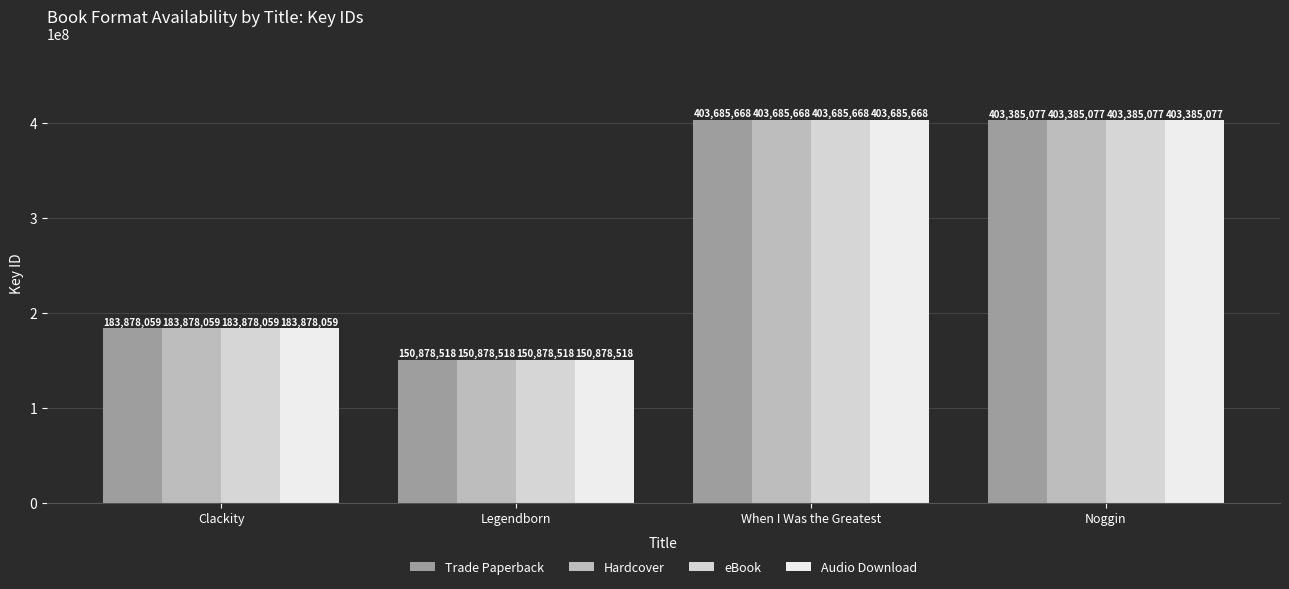

What are all the series names shown in the legend?

Trade Paperback, Hardcover, eBook, Audio Download